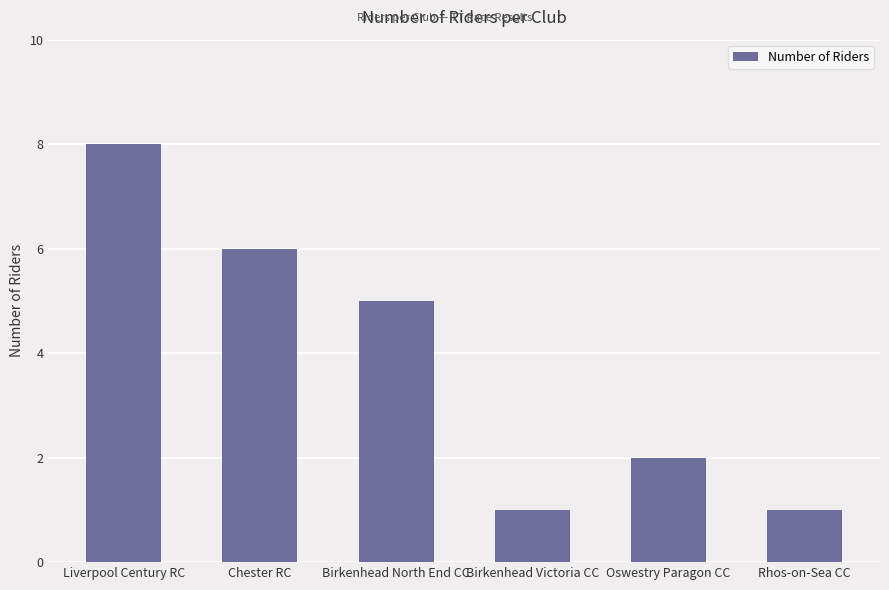

Count the number of data series in this chart.

1